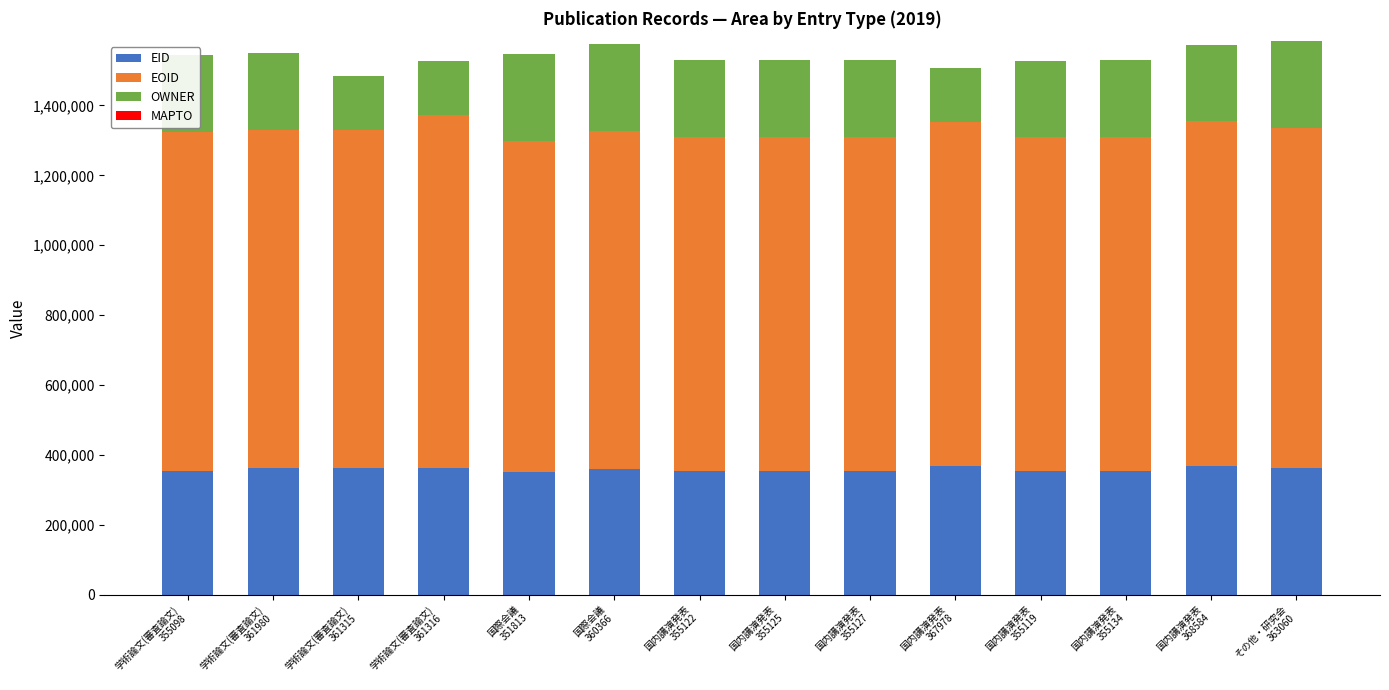

What is the minimum value for EID?

351813